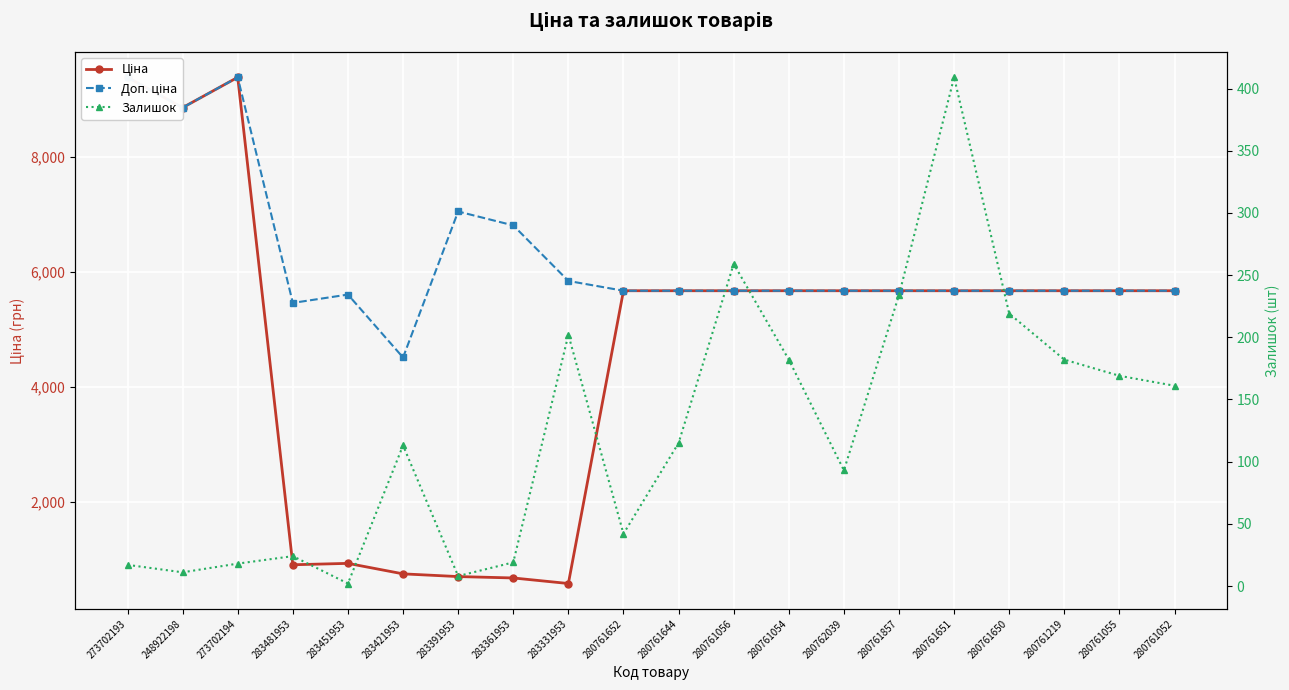

At how many categories does at least one series exceed 7023?

4